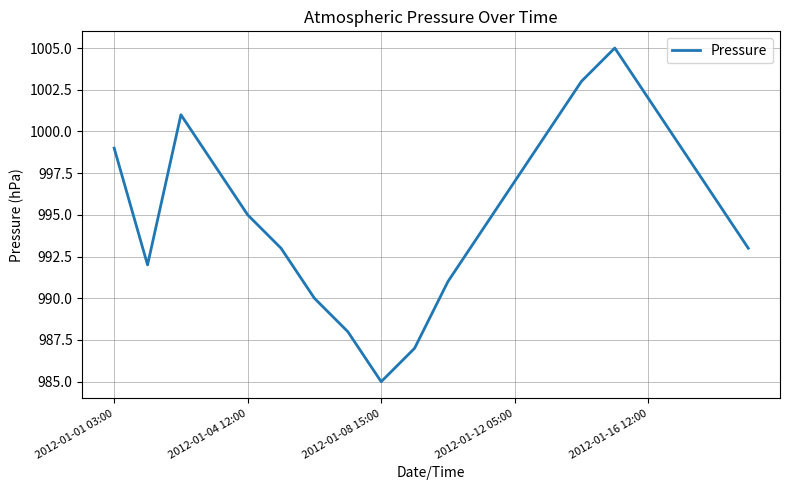

What is the maximum value shown in the chart?

1005